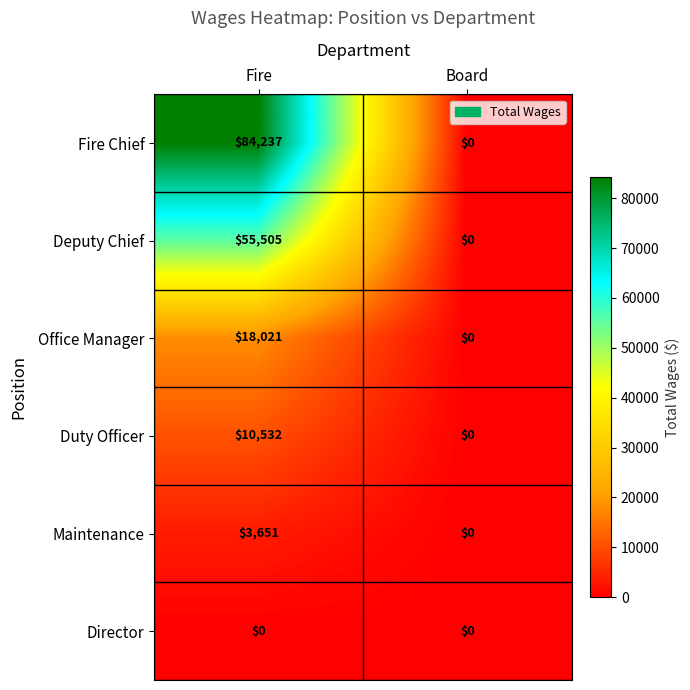

What value does the Office Manager series have at Fire, to the nearest 10?

18020